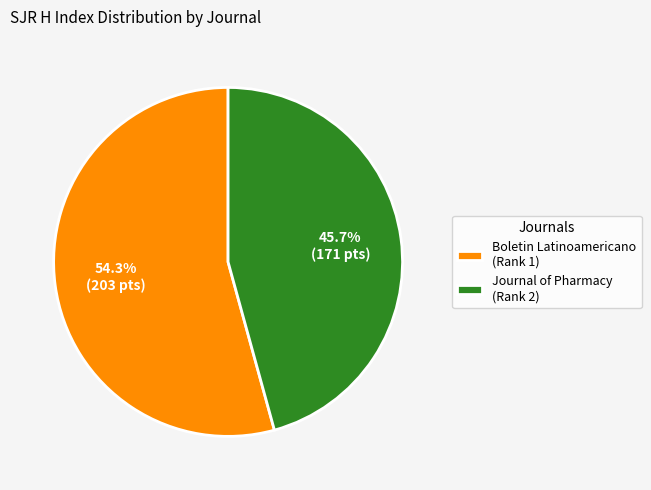

Between Boletin Latinoamericano (Rank 1) and Journal of Pharmacy (Rank 2), which is larger?

Boletin Latinoamericano (Rank 1)